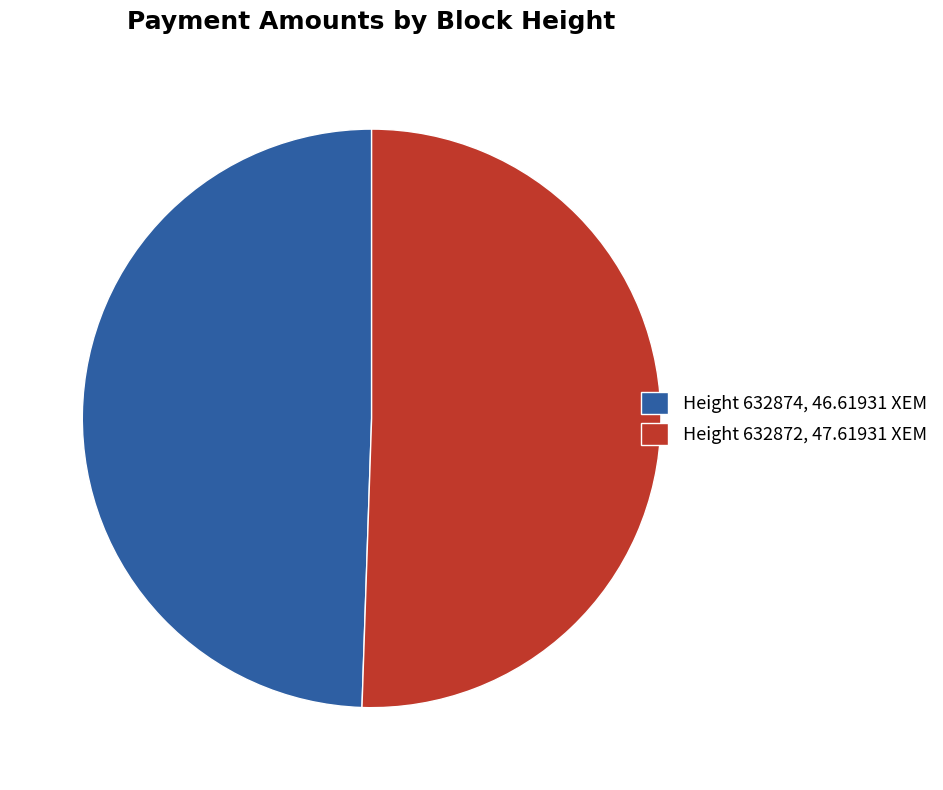

Which slice is the smallest?

Height 632874, 46.61931 XEM